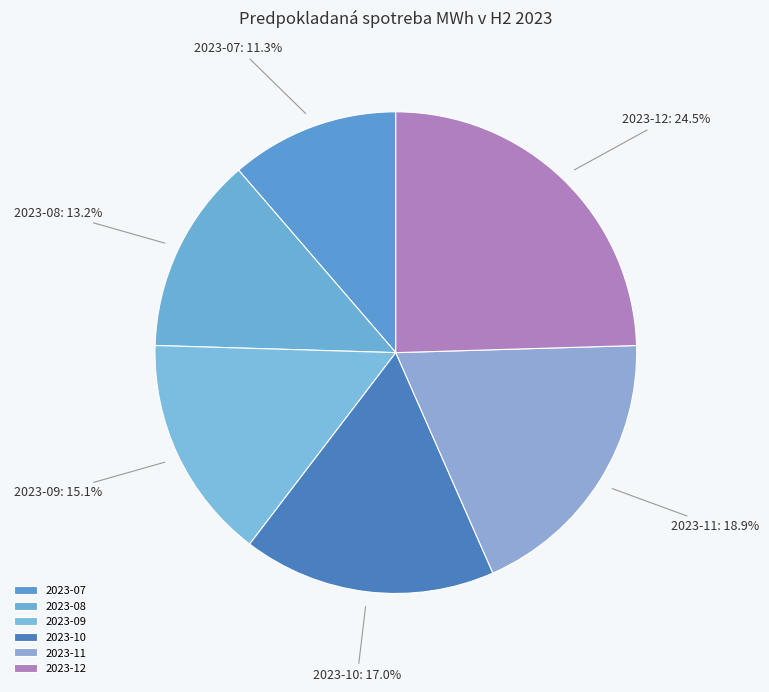

Approximately how many times larger is the value at 2023-12 compared to 2023-09?

1.6